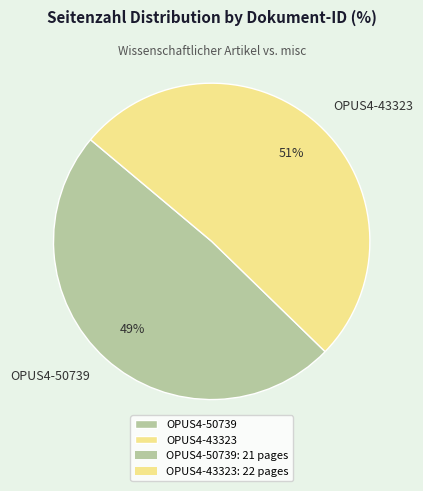

True or false: OPUS4-50739 accounts for 37% of the total.

False